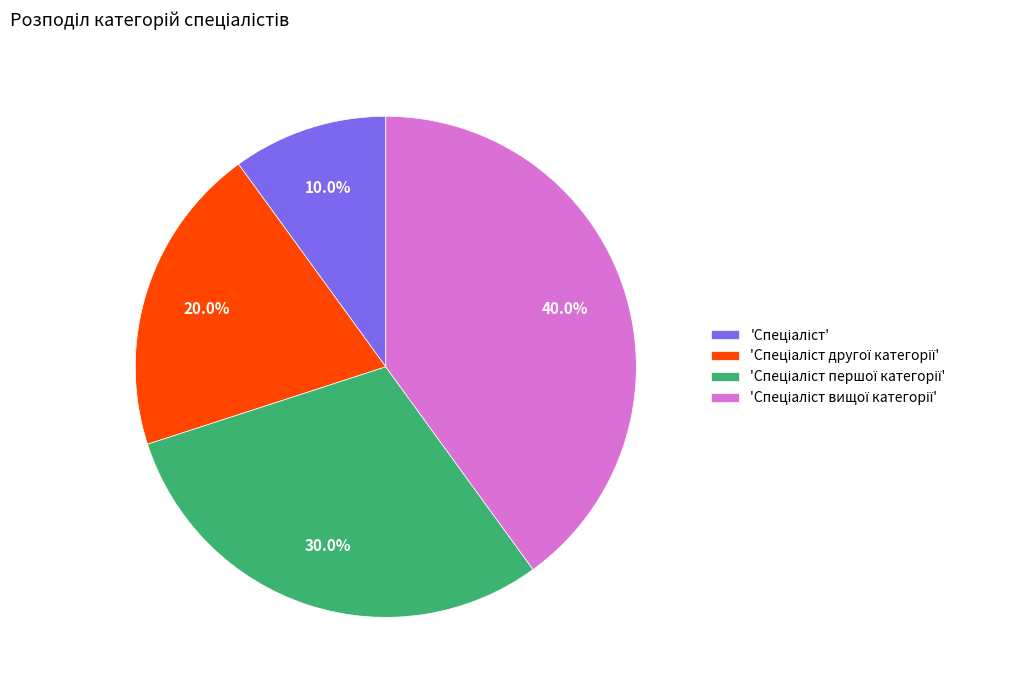

Does any single category account for the majority?

No